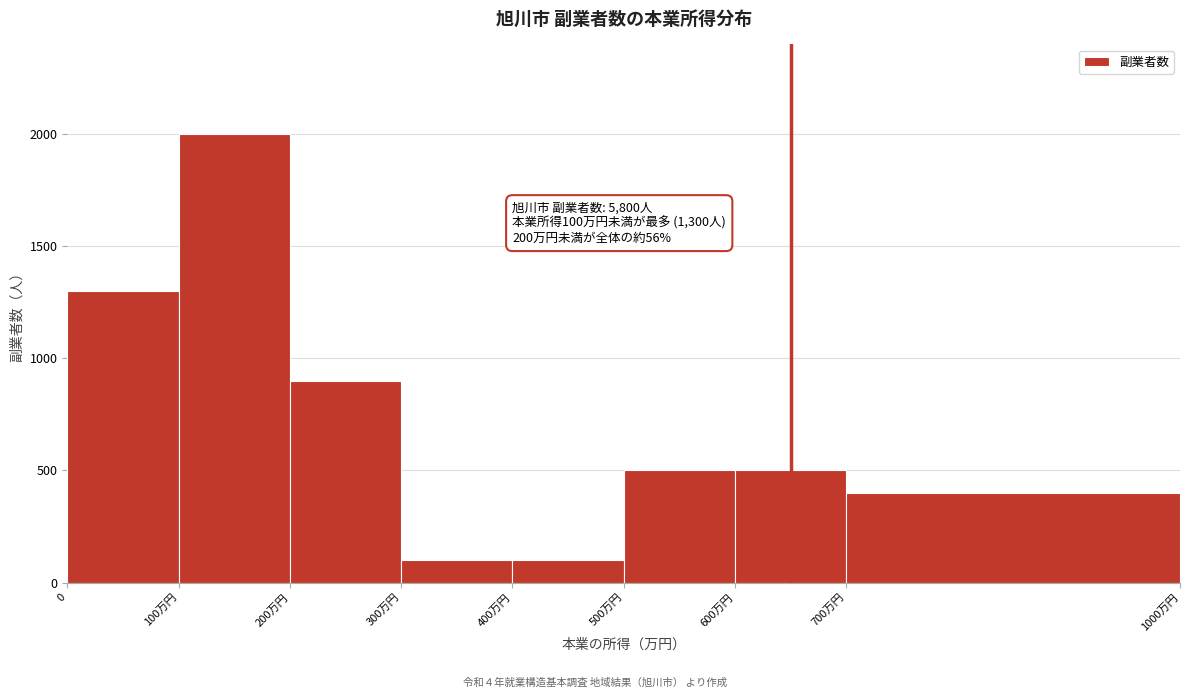

Reading right to left, transcribe all the data shown in this chart.

400	500	500	100	100	900	2000	1300